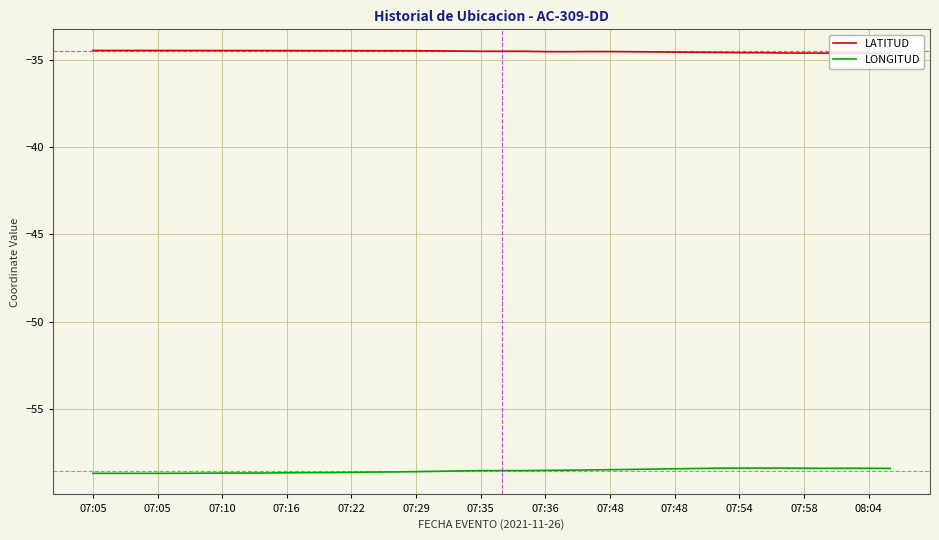

Which series has the largest total across all categories?

LATITUD